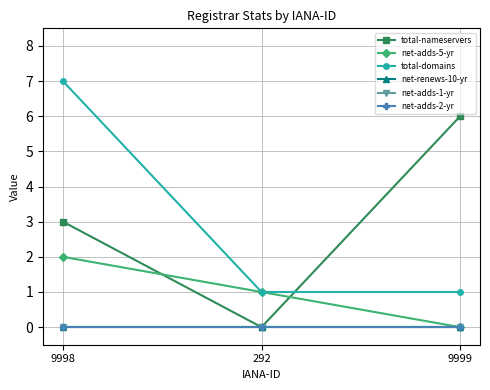

Rank the series at 9999 from lowest to highest value.

net-adds-5-yr, net-renews-10-yr, net-adds-1-yr, net-adds-2-yr, total-domains, total-nameservers